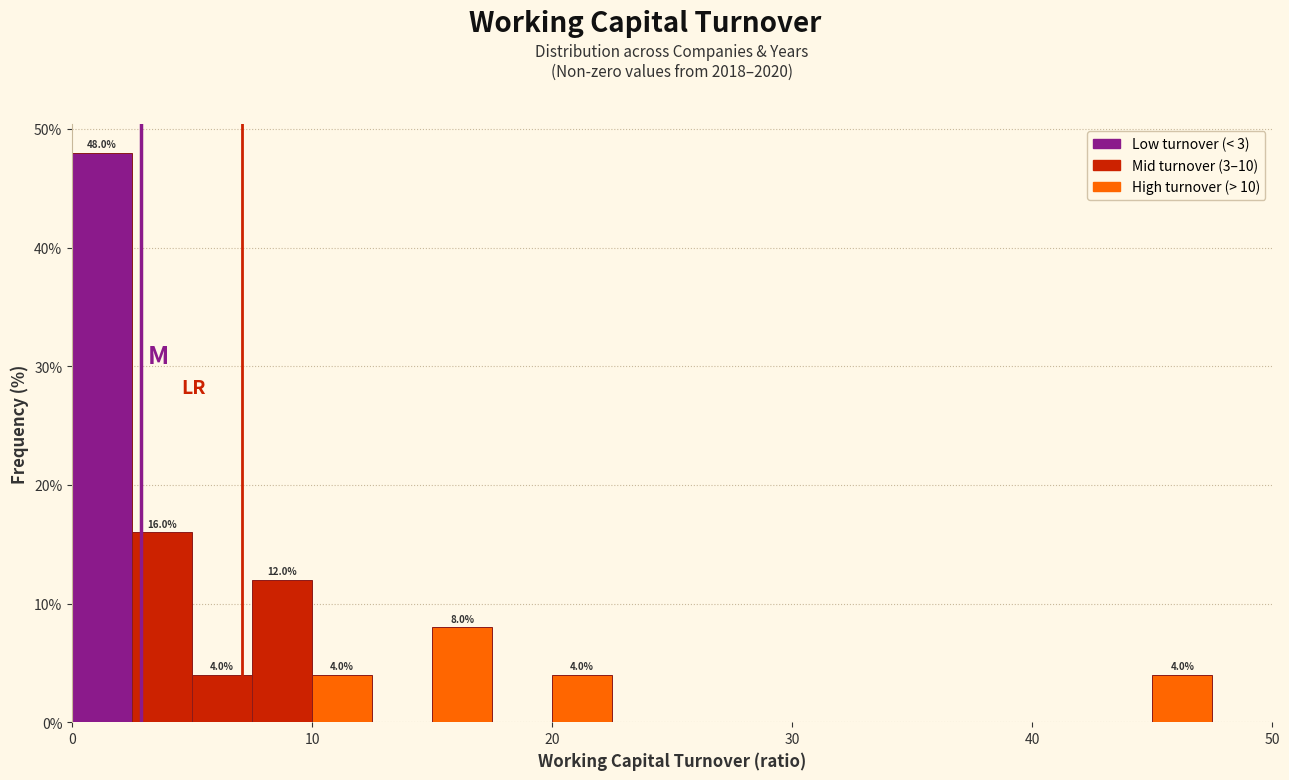

Around what value on the x-axis is the tallest bar? Give the approximate position of its centre, as read against the axis.

1